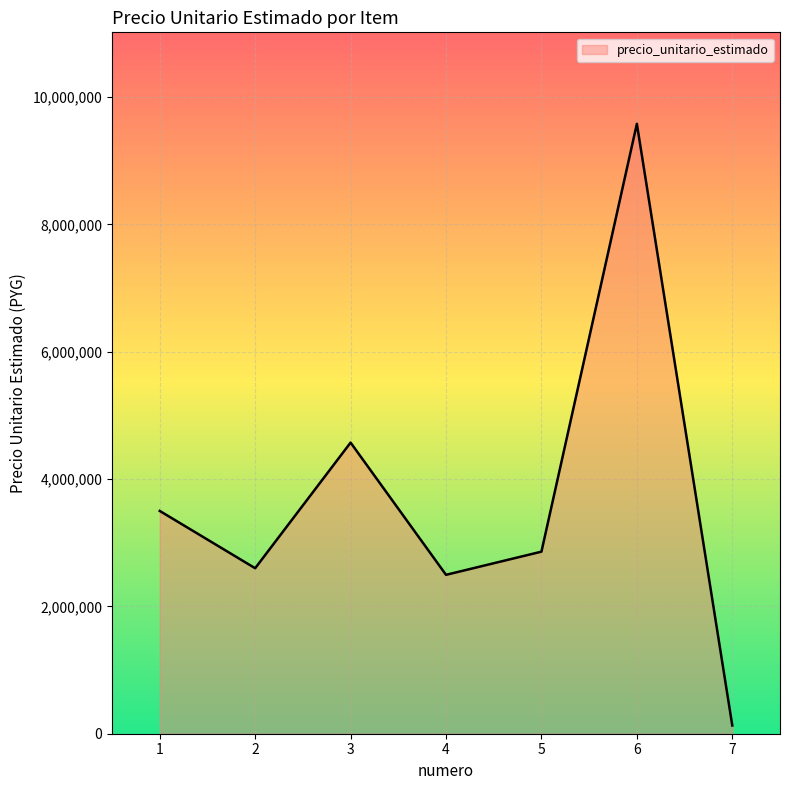

Where is the data nearest to the value 4855175?

3